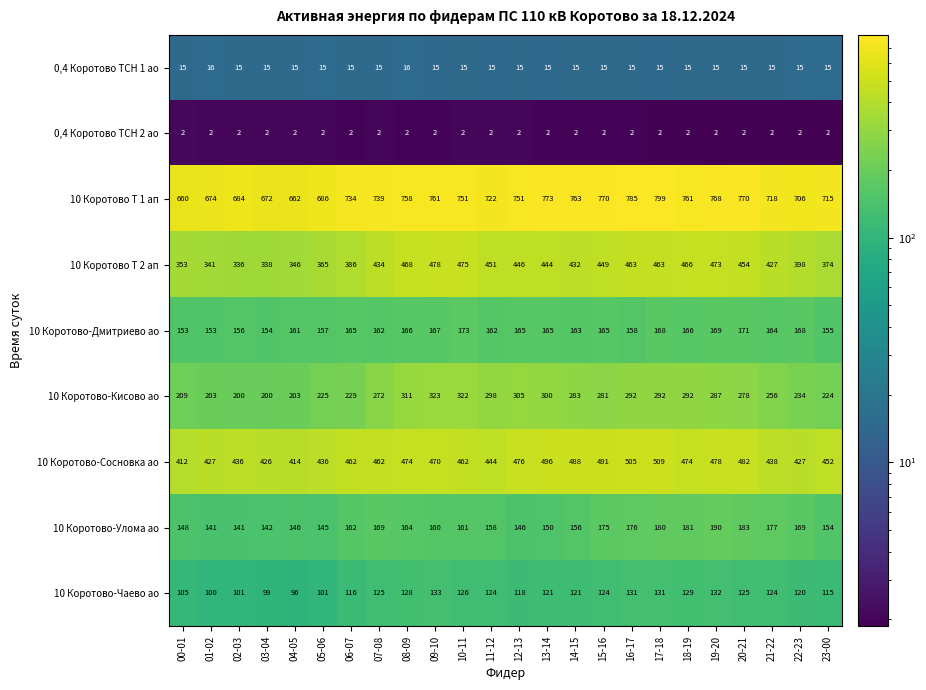

At which label is 10 Коротово-Дмитриево ао closest to 163?

14-15